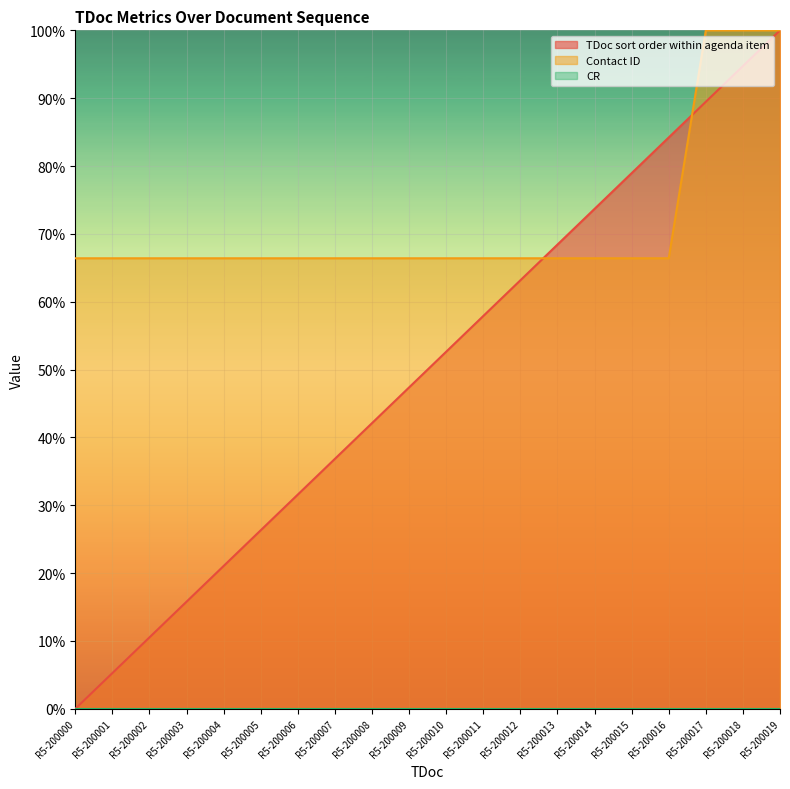

True or false: Contact ID has a value of 56.9 at R5-200019.

False